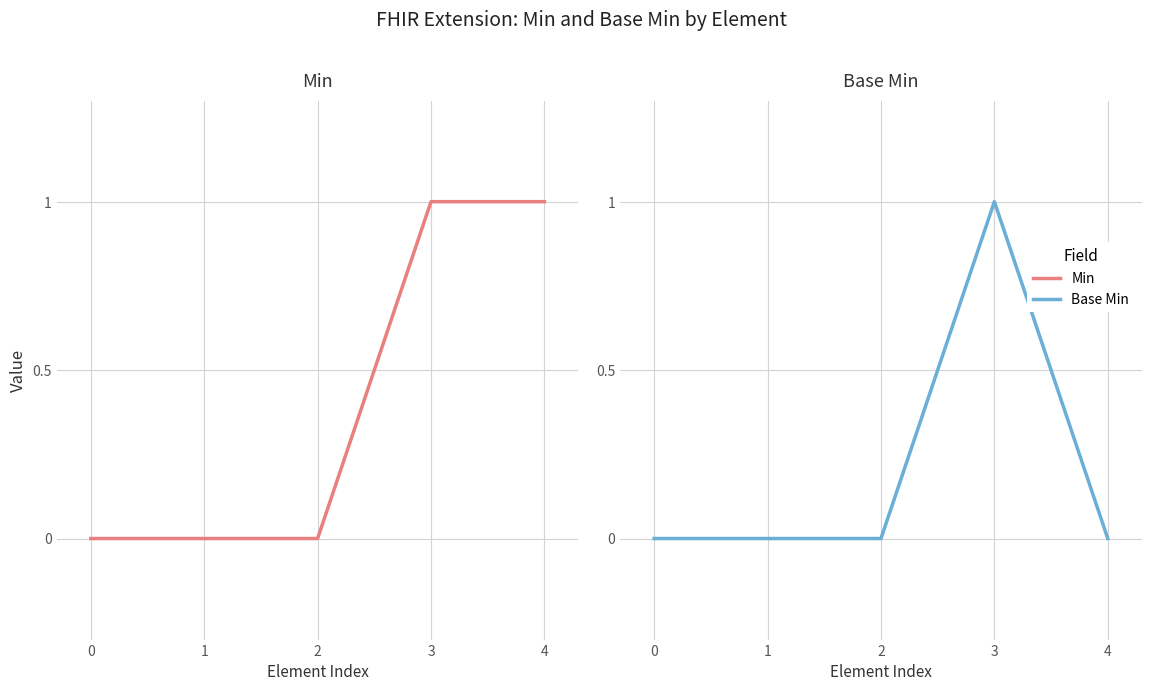

What is the difference between the second highest and minimum values in the Min series?

1